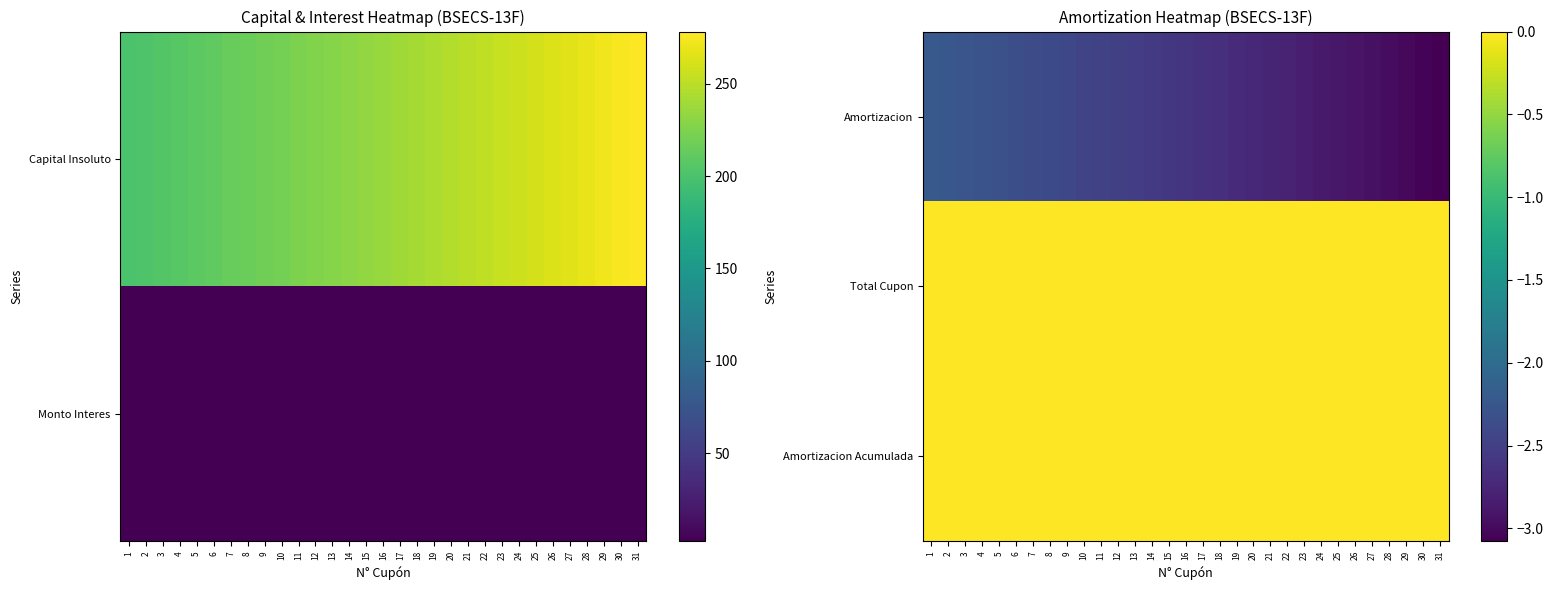

Which series has the widest spread of values?

Amortizacion